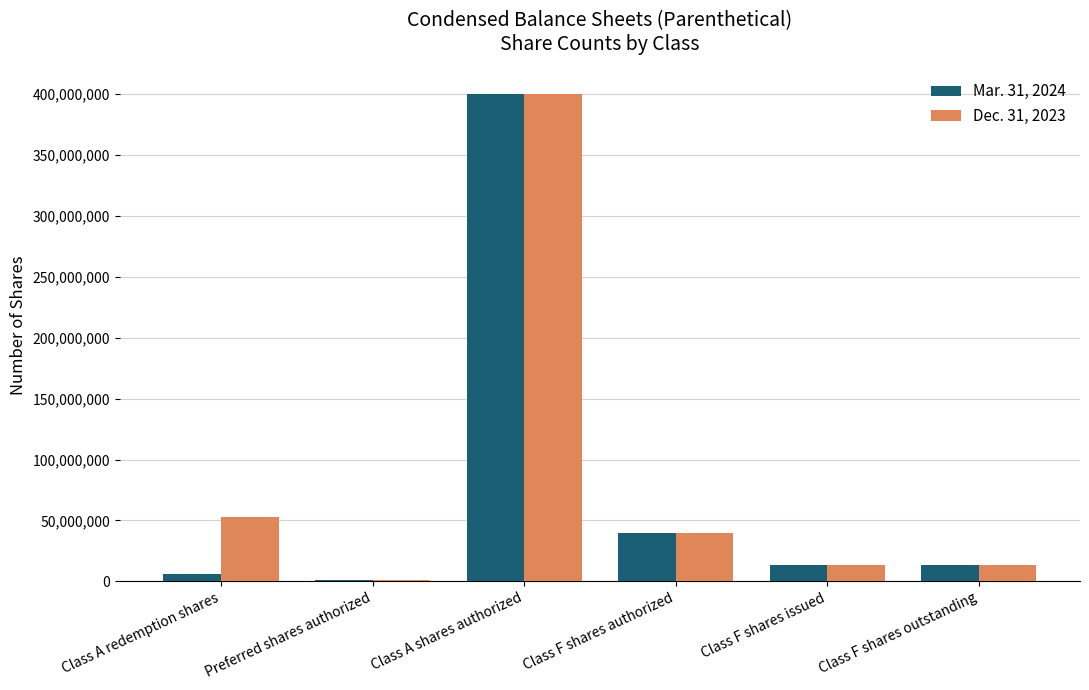

Which series has the largest total across all categories?

Dec. 31, 2023